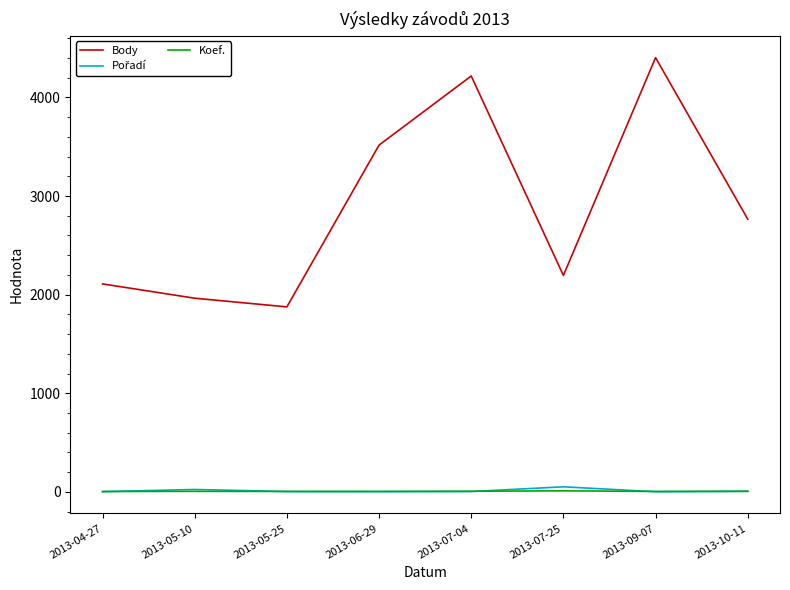

How many values in the Body series are below 2766?

4